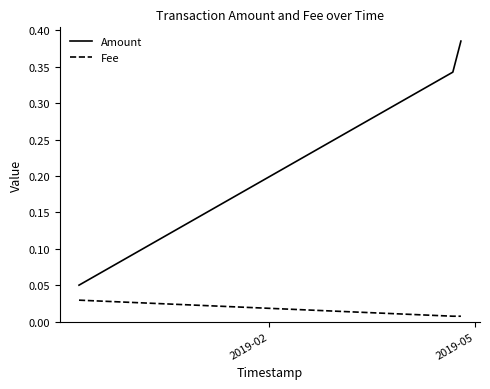

Which series has the largest range (max minus min)?

Amount